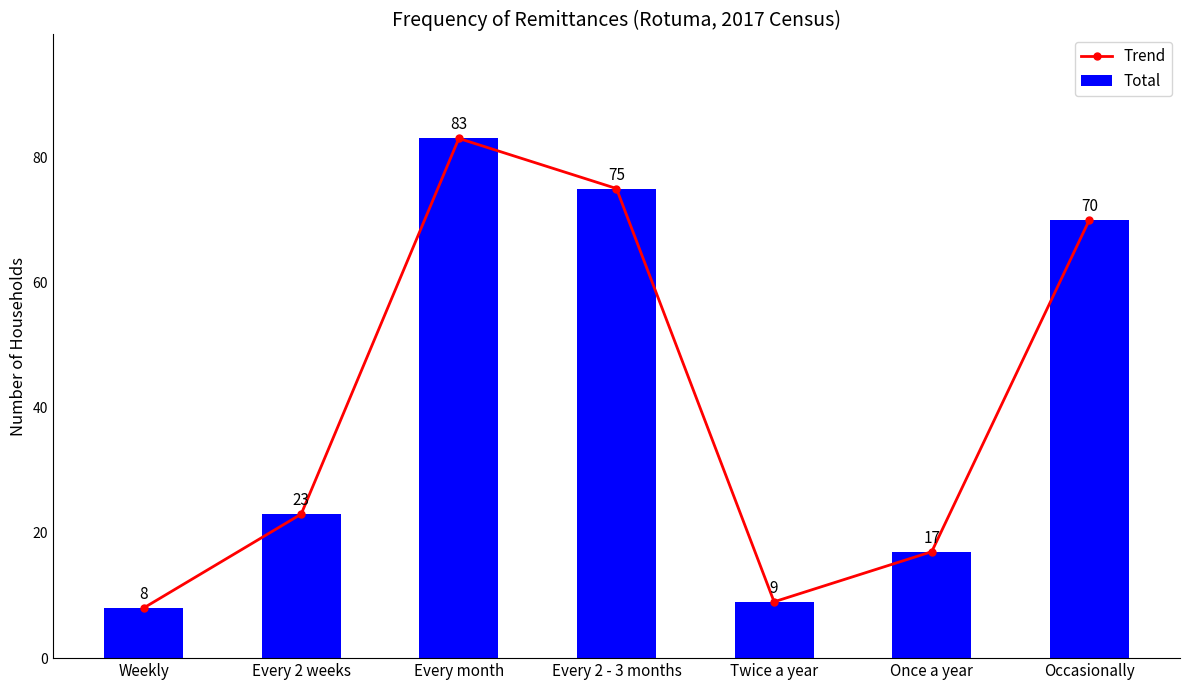

Reading left to right, what are all the values shown in this chart?

Trend: 8	23	83	75	9	17	70
Total: 8	23	83	75	9	17	70